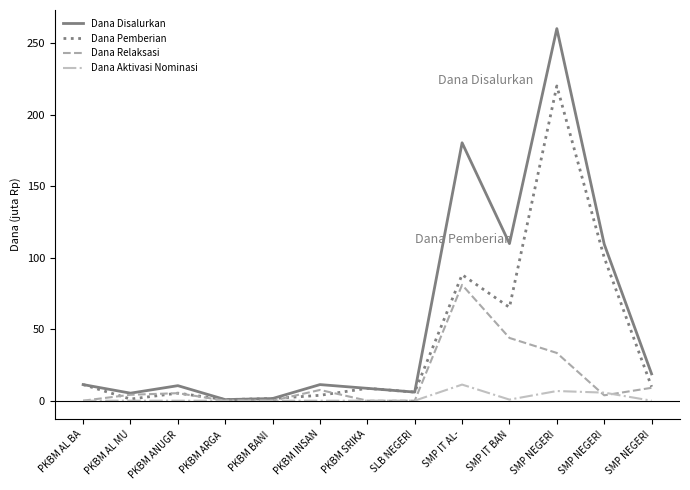

Reading right to left, extract all data points from this chart.

Dana Disalurkan: SMP NEGERI=18.8	SMP NEGERI=109.5	SMP NEGERI=260.2	SMP IT BAN=109.9	SMP IT AL-=180.4	SLB NEGERI=6.0	PKBM SRIKA=8.6	PKBM INSAN=11.2	PKBM BANI =1.5	PKBM ARGA =0.8	PKBM ANUGR=10.5	PKBM AL MU=5.2	PKBM AL BA=11.2
Dana Pemberian: SMP NEGERI=9.8	SMP NEGERI=100.1	SMP NEGERI=220.1	SMP IT BAN=65.2	SMP IT AL-=88.1	SLB NEGERI=6.0	PKBM SRIKA=8.6	PKBM INSAN=3.8	PKBM BANI =1.5	PKBM ARGA =0.8	PKBM ANUGR=5.2	PKBM AL MU=1.1	PKBM AL BA=11.2
Dana Relaksasi: SMP NEGERI=9.0	SMP NEGERI=3.8	SMP NEGERI=33.4	SMP IT BAN=43.9	SMP IT AL-=81.0	SLB NEGERI=0.0	PKBM SRIKA=0.0	PKBM INSAN=7.5	PKBM BANI =0.0	PKBM ARGA =0.0	PKBM ANUGR=5.2	PKBM AL MU=4.1	PKBM AL BA=0.0
Dana Aktivasi Nominasi: SMP NEGERI=0.0	SMP NEGERI=5.6	SMP NEGERI=6.8	SMP IT BAN=0.8	SMP IT AL-=11.2	SLB NEGERI=0.0	PKBM SRIKA=0.0	PKBM INSAN=0.0	PKBM BANI =0.0	PKBM ARGA =0.0	PKBM ANUGR=0.0	PKBM AL MU=0.0	PKBM AL BA=0.0